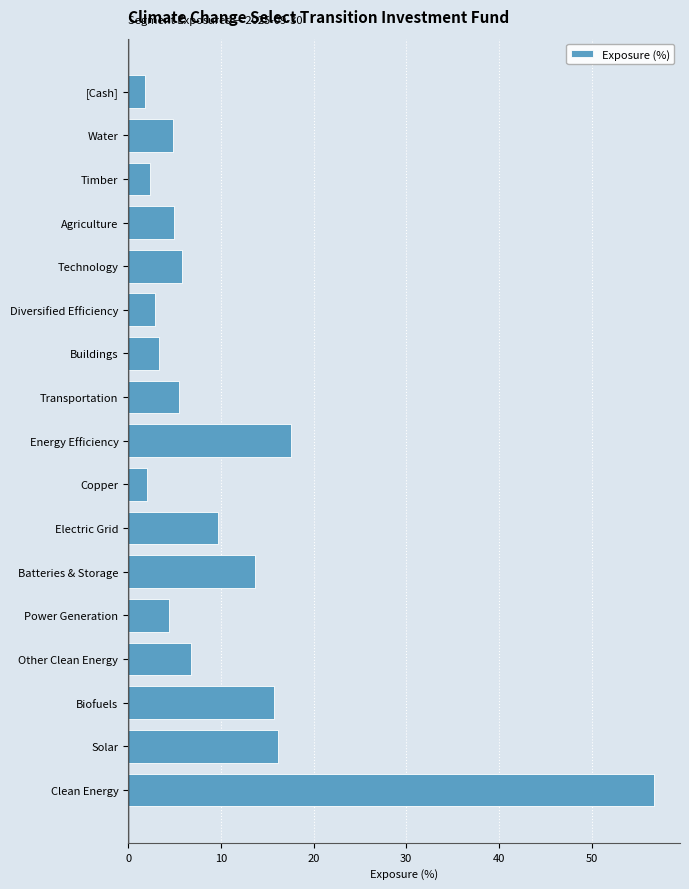

How many bars are there in total?

17